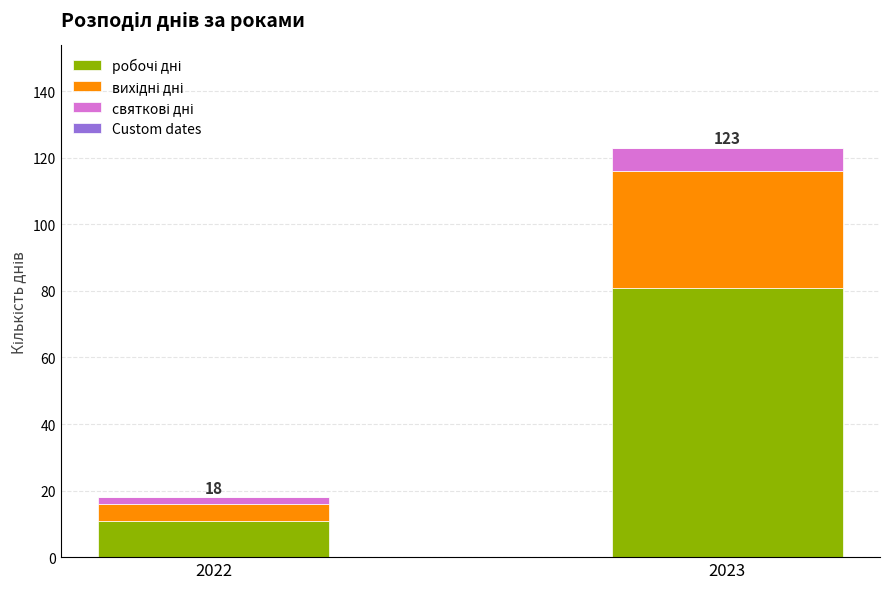

At which category is the sum across all series the highest?

2023